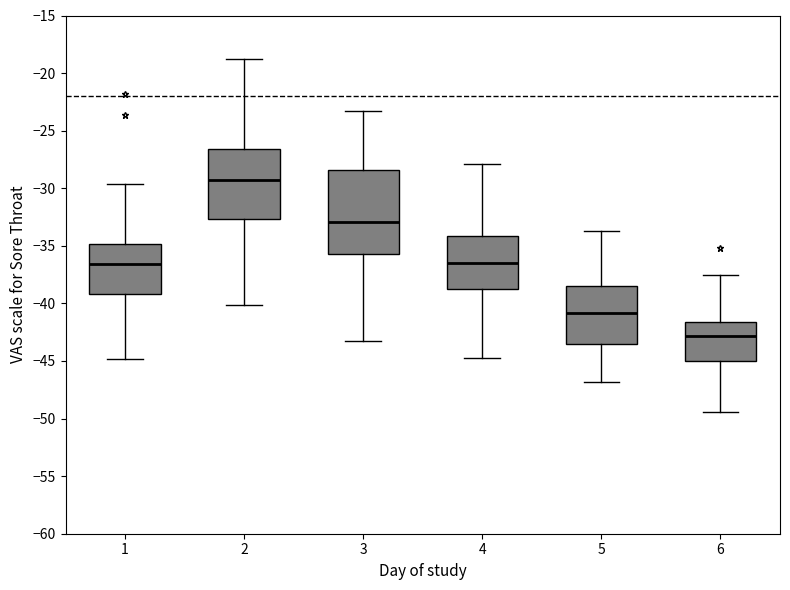

Reading left to right, transcribe this box plot: for each box, give where its median line is, the range the box spans, and where its two whiskers end, as read against the y-axis. The values are not printed on the chart, so give them approximately, as read against the axis.

1: median -36.5, box -39.0 to -35.0, whiskers -45.0 to -29.5
2: median -29.5, box -32.5 to -26.5, whiskers -40.0 to -19.0
3: median -33.0, box -35.5 to -28.5, whiskers -43.5 to -23.5
4: median -36.5, box -39.0 to -34.0, whiskers -44.5 to -28.0
5: median -41.0, box -43.5 to -38.5, whiskers -47.0 to -33.5
6: median -43.0, box -45.0 to -41.5, whiskers -49.5 to -37.5